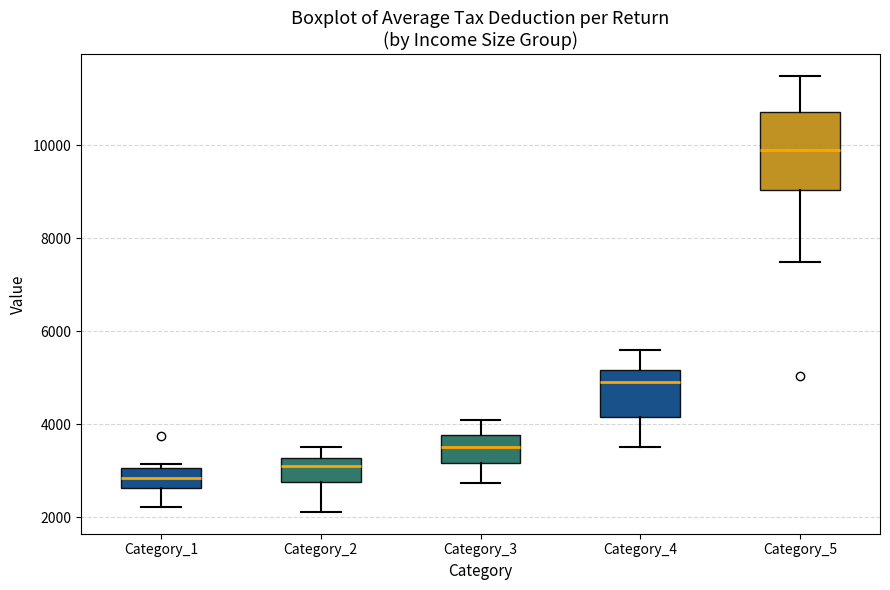

Which box has the lowest median line?

Category_1